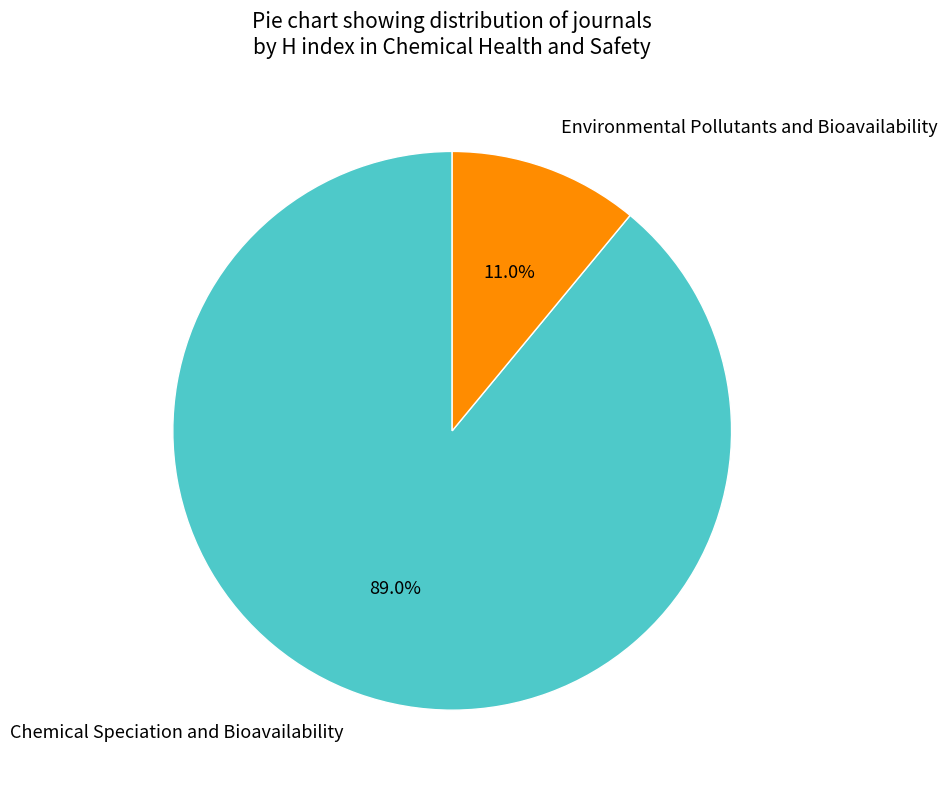

To the nearest percent, what portion does Chemical Speciation and Bioavailability represent?

89%